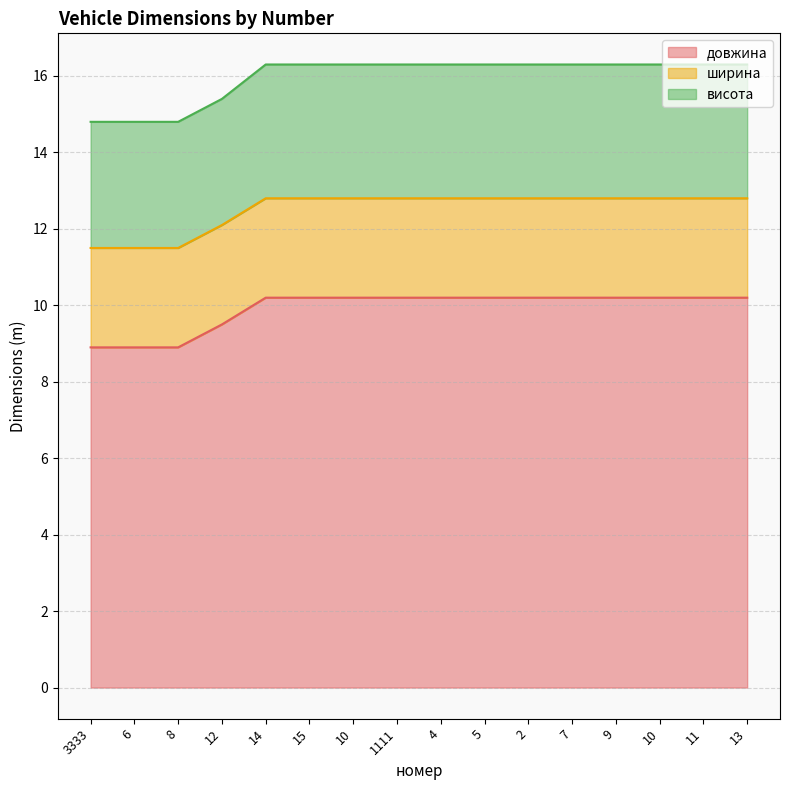

How many series are shown in this chart?

3